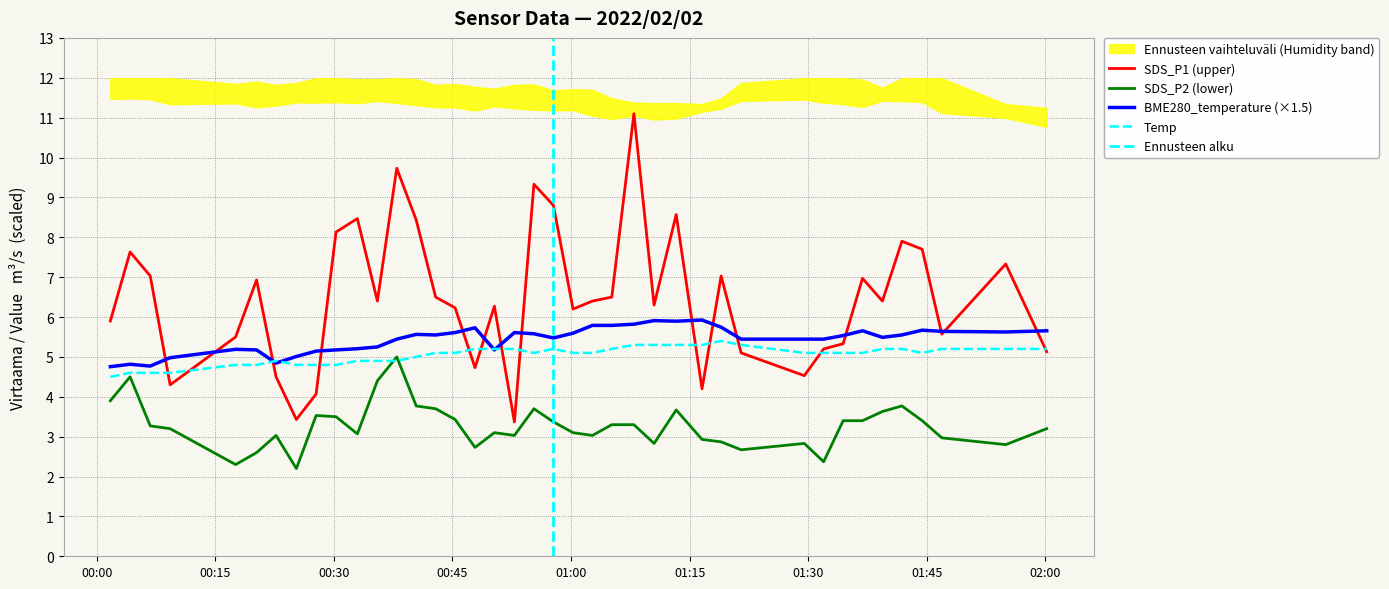

What is the difference between the maximum and minimum values in the SDS_P2 series?

2.8